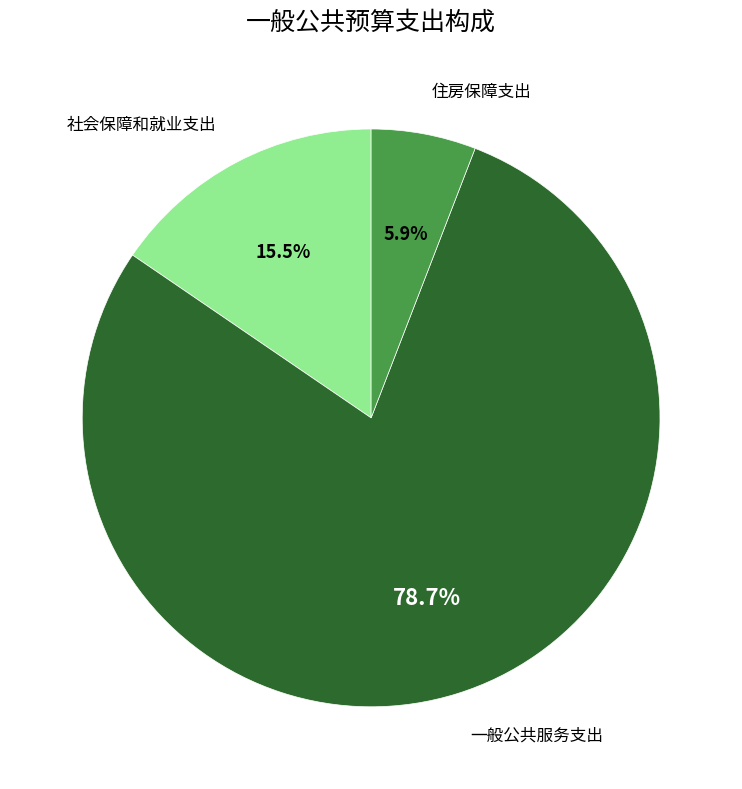

Between 一般公共服务支出 and 住房保障支出, which is larger?

一般公共服务支出